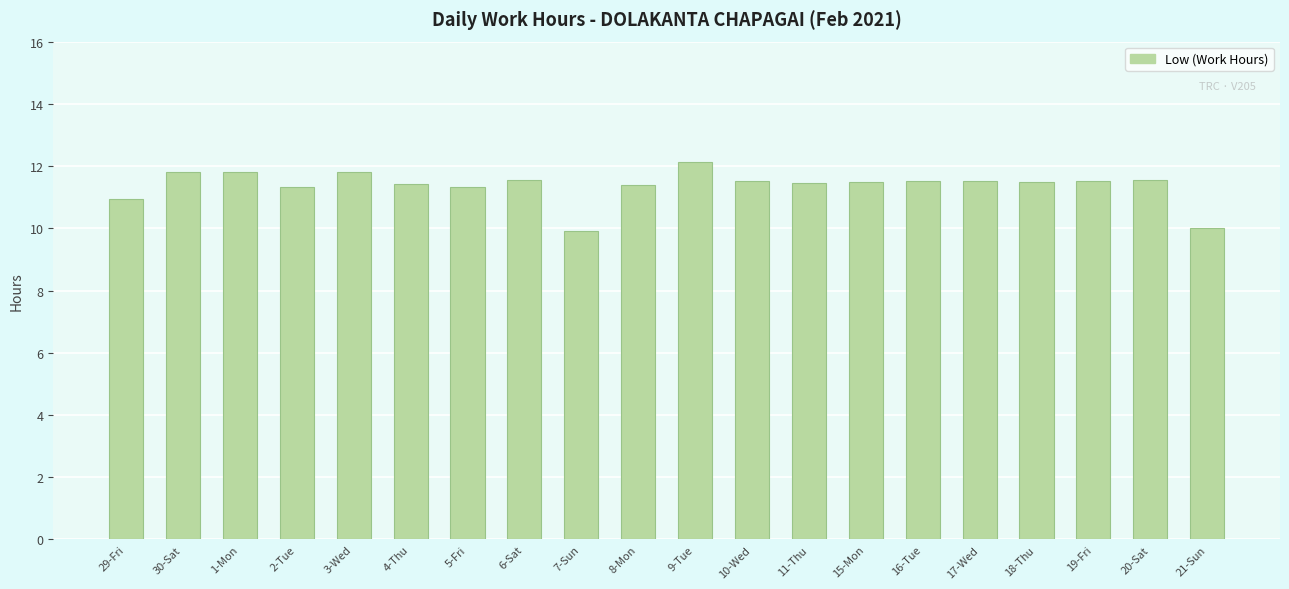

Are the bars grouped side by side (vs. stacked)?

No